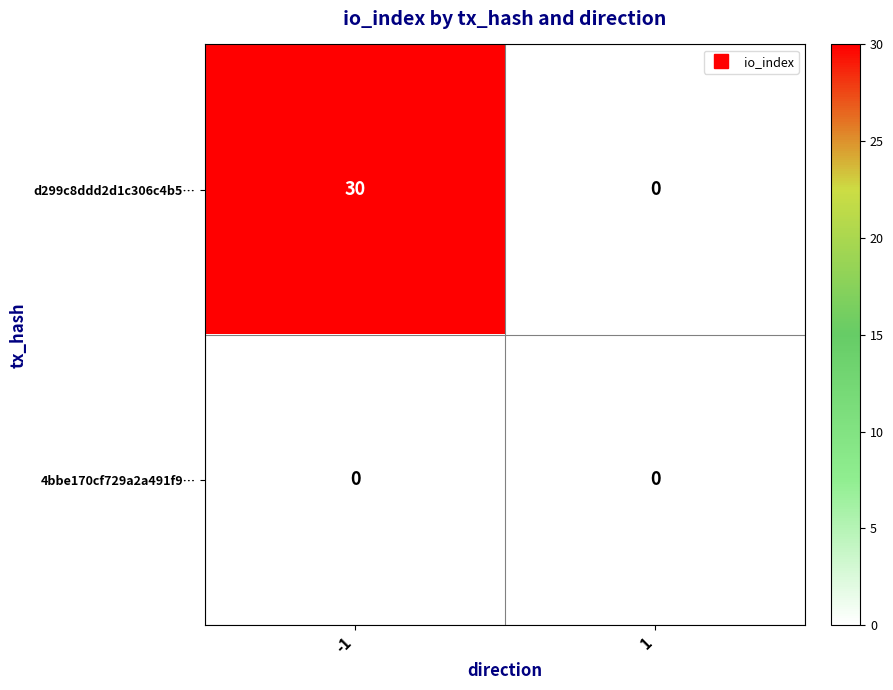

Reading left to right, transcribe all the data shown in this chart.

d299c8ddd2d1c306c4b5…: -1=30	1=0
4bbe170cf729a2a491f9…: -1=0	1=0